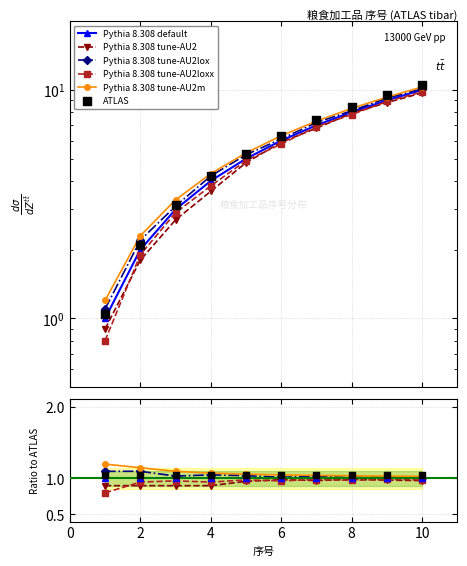

Which series has the largest total across all categories?

Pythia 8.308 tune-AU2m